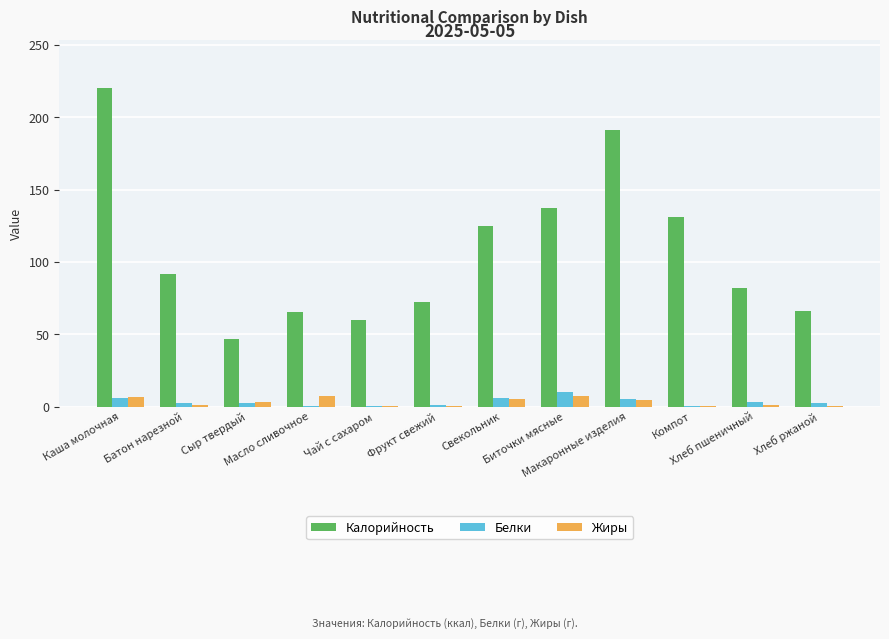

What is the spread (max minus min) of values at Масло сливочное?

65.6